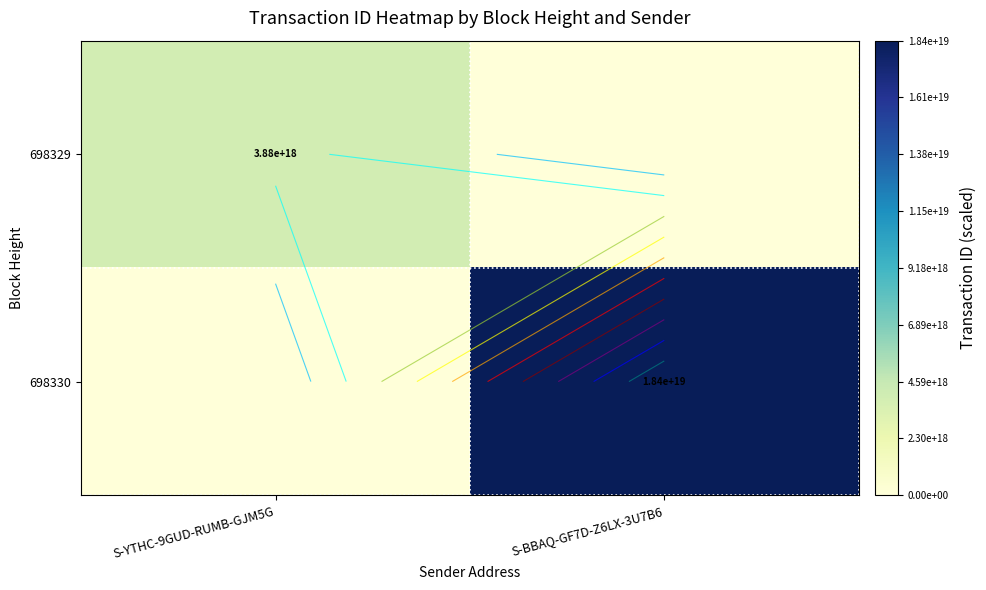

Which series has the widest spread of values?

698330